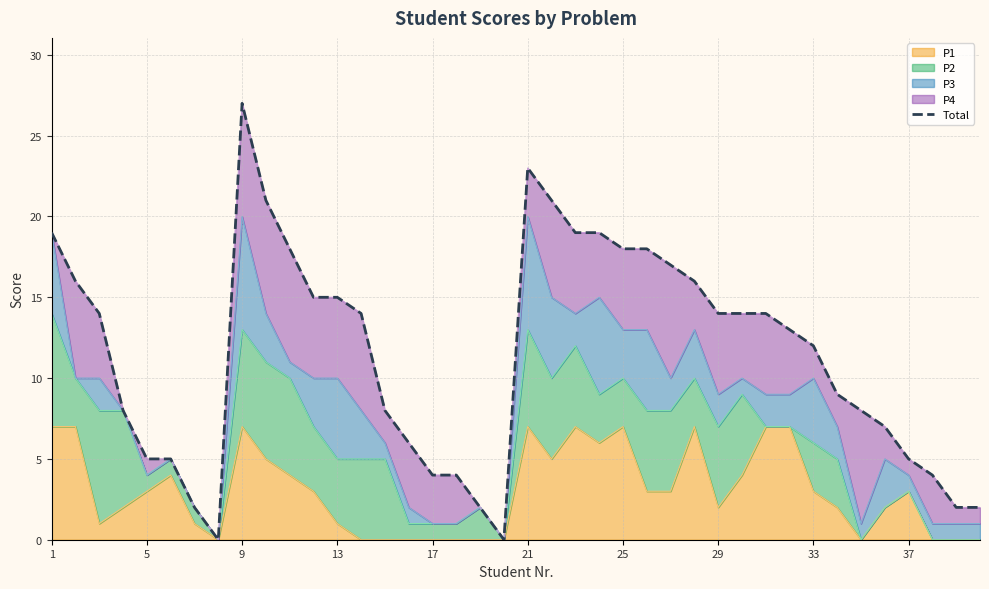

The P1 series shows 4 at 5. True or false?

False